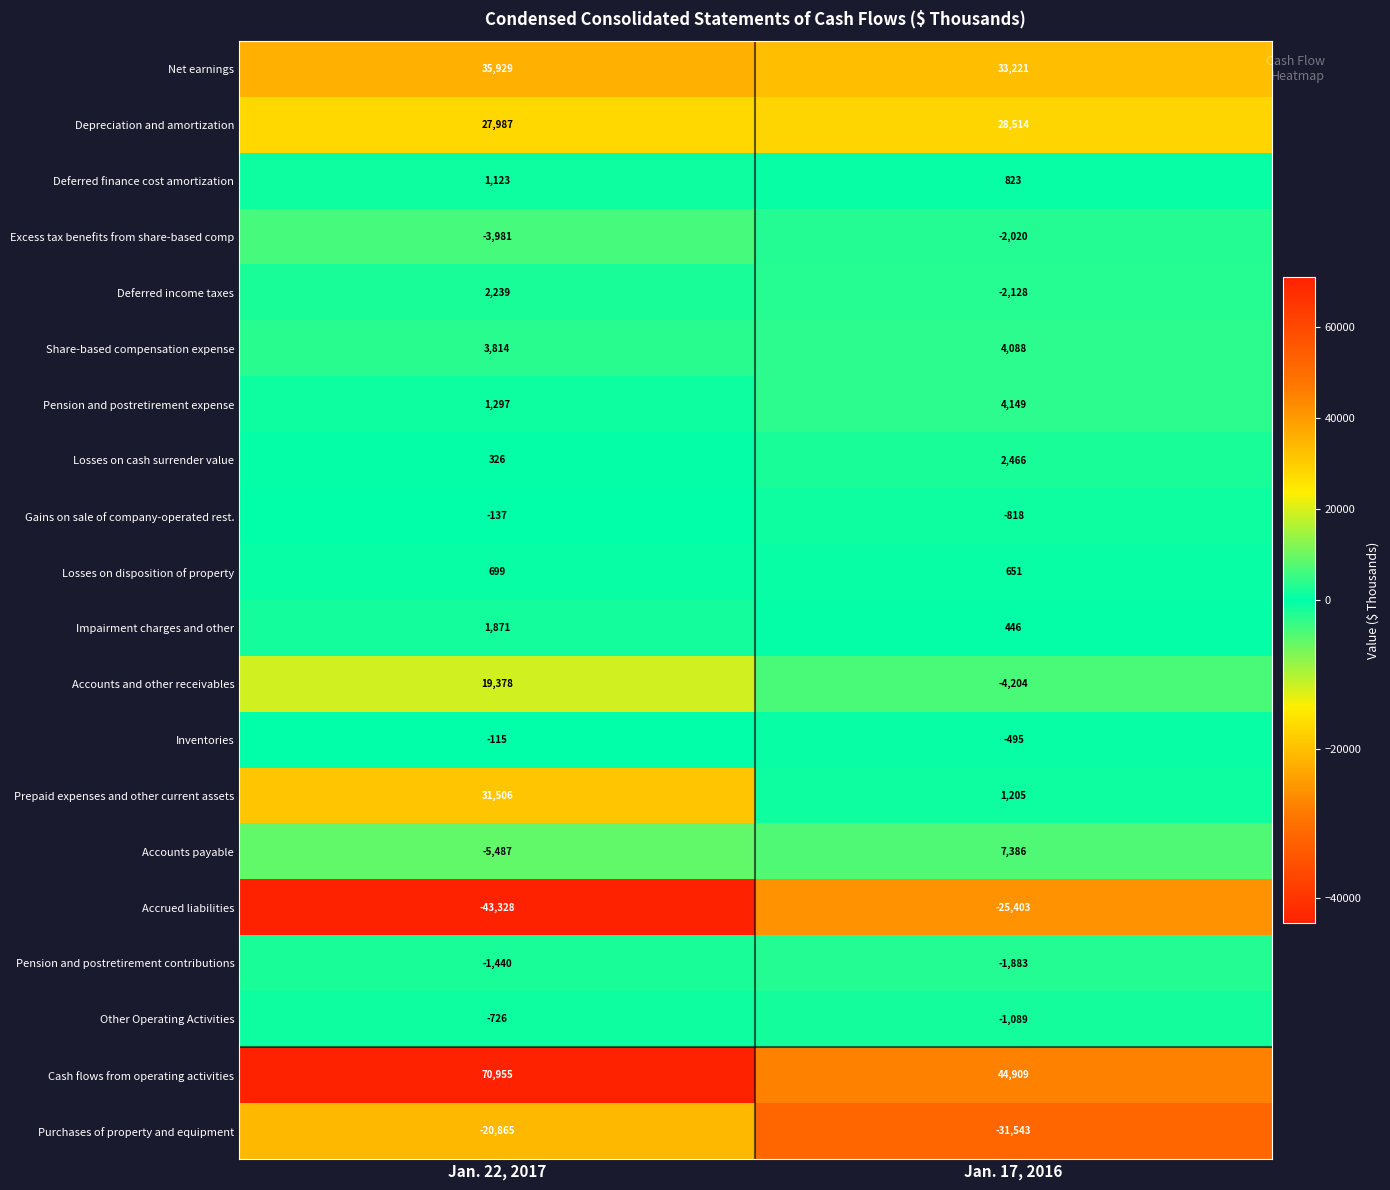

True or false: Accrued liabilities has a value of -34513 at Jan. 17, 2016.

False